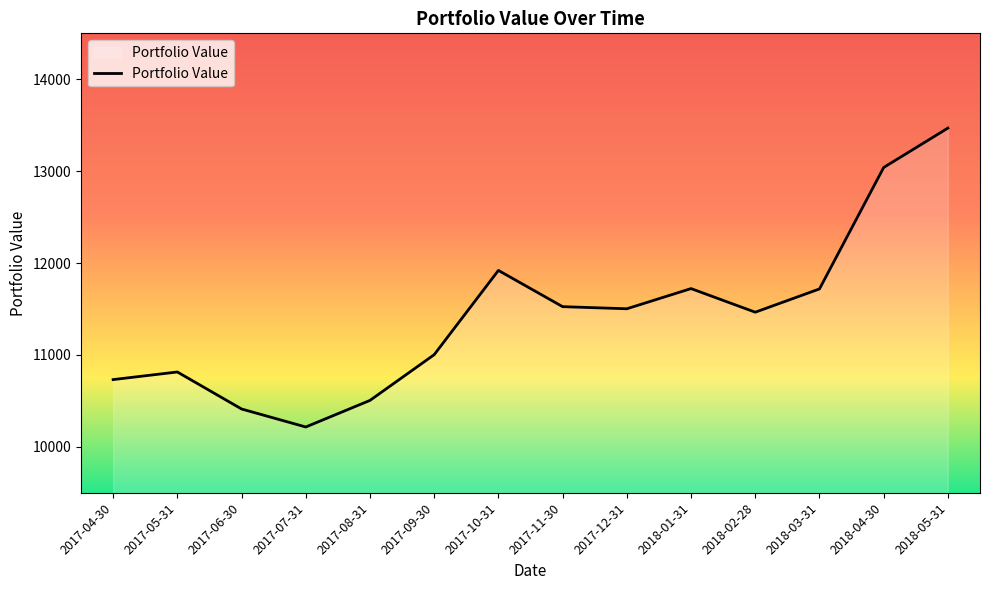

What position from the left is 2018-02-28?

11